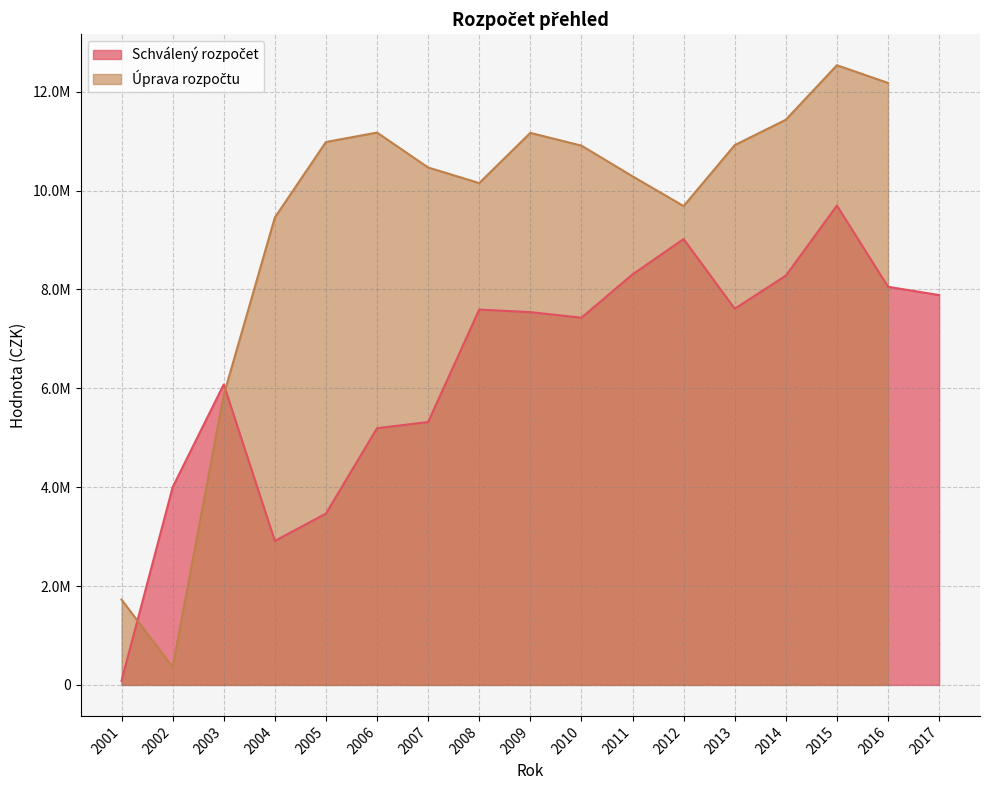

True or false: the data shows 7609322 at 2013.

True